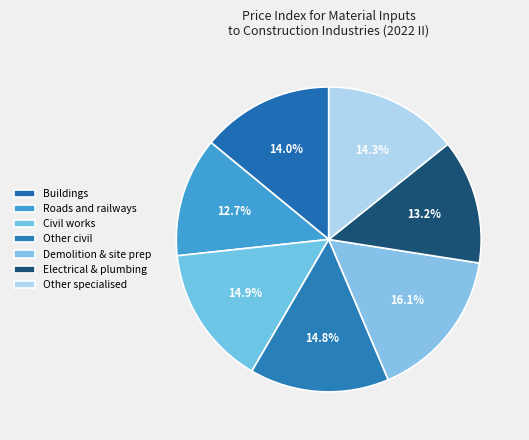

How many slices are in this pie chart?

7